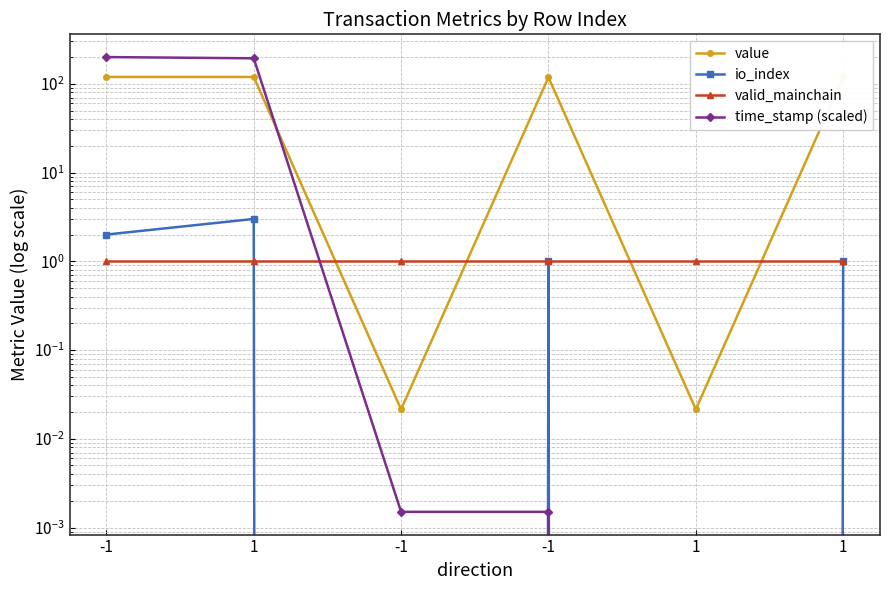

What is the total value across all series at 1?

317.1